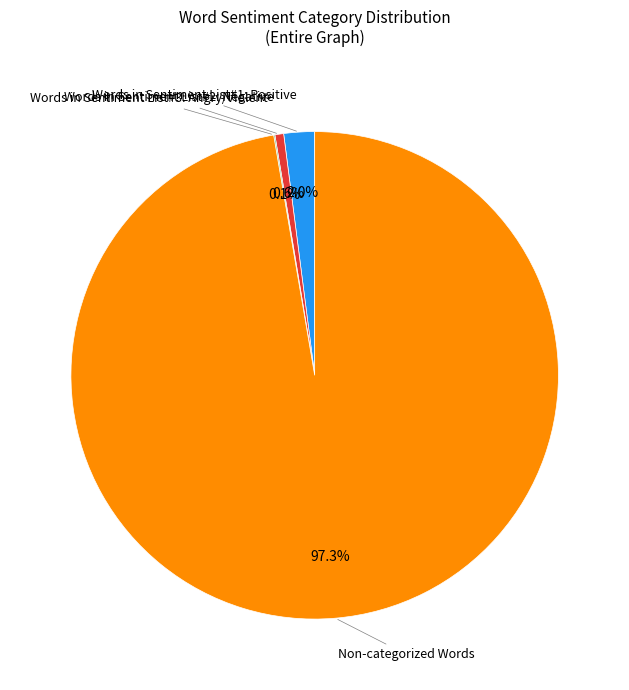

Is there a majority slice in this chart?

Yes